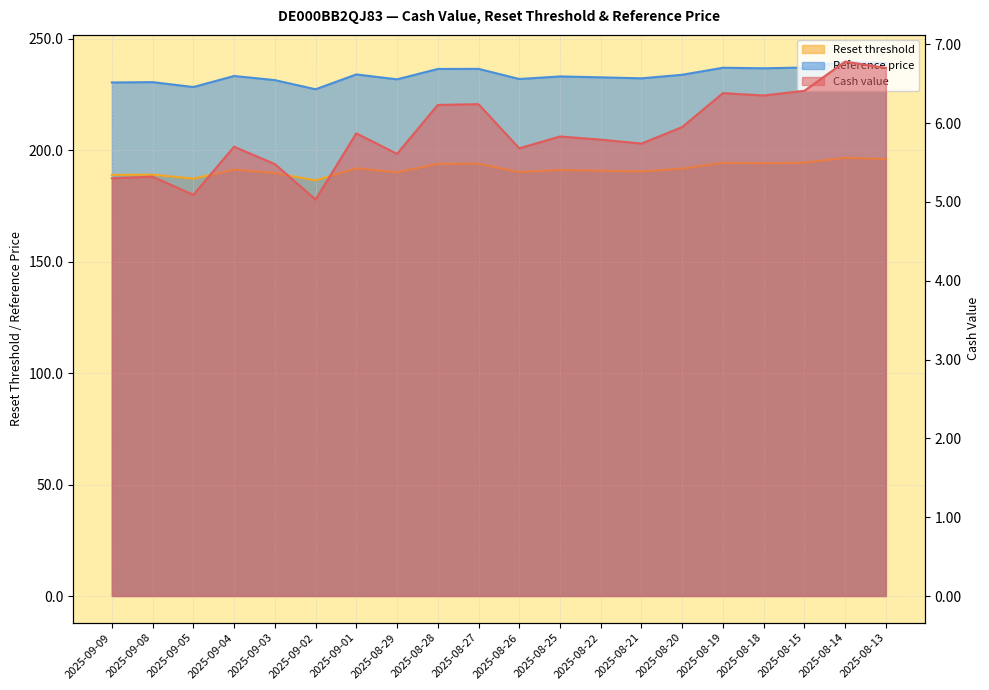

Which series has the largest total across all categories?

Reference price